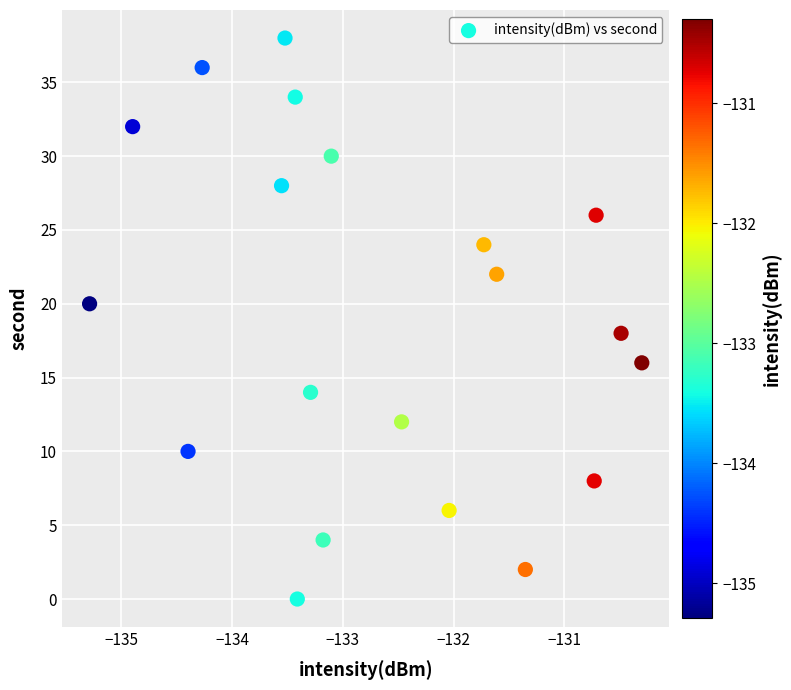

What is the range of Y values (max minus min)?

38